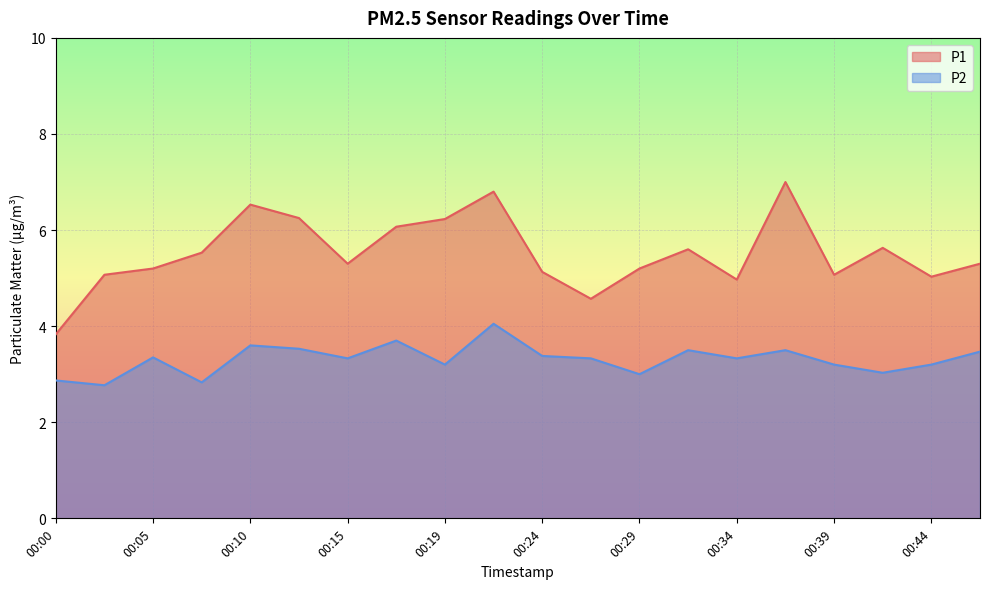

Count the number of categories in the chart.

20